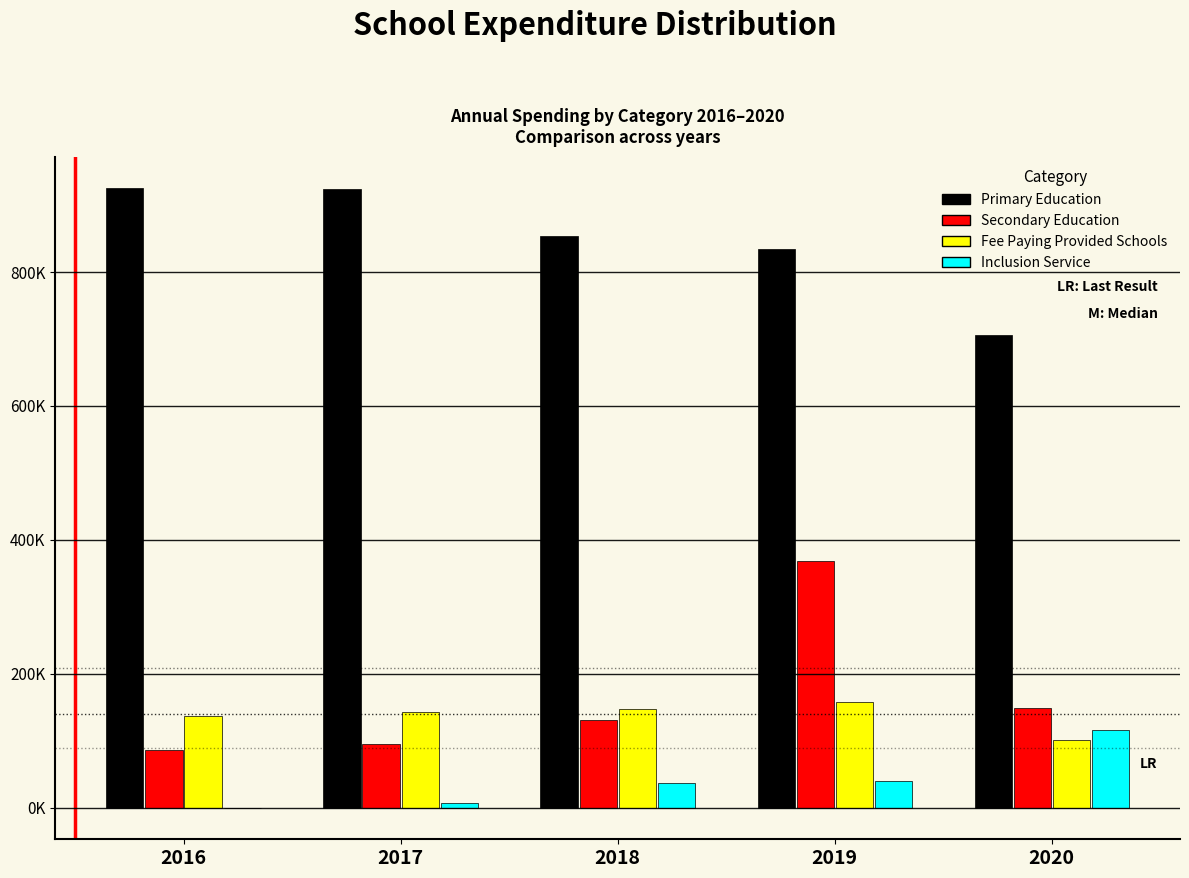

Does the chart contain stacked bars?

No